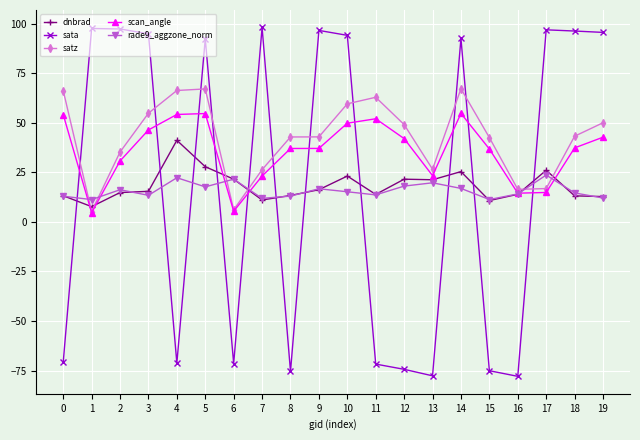

How many times do satz and rade9_aggzone_norm cross each other?

6